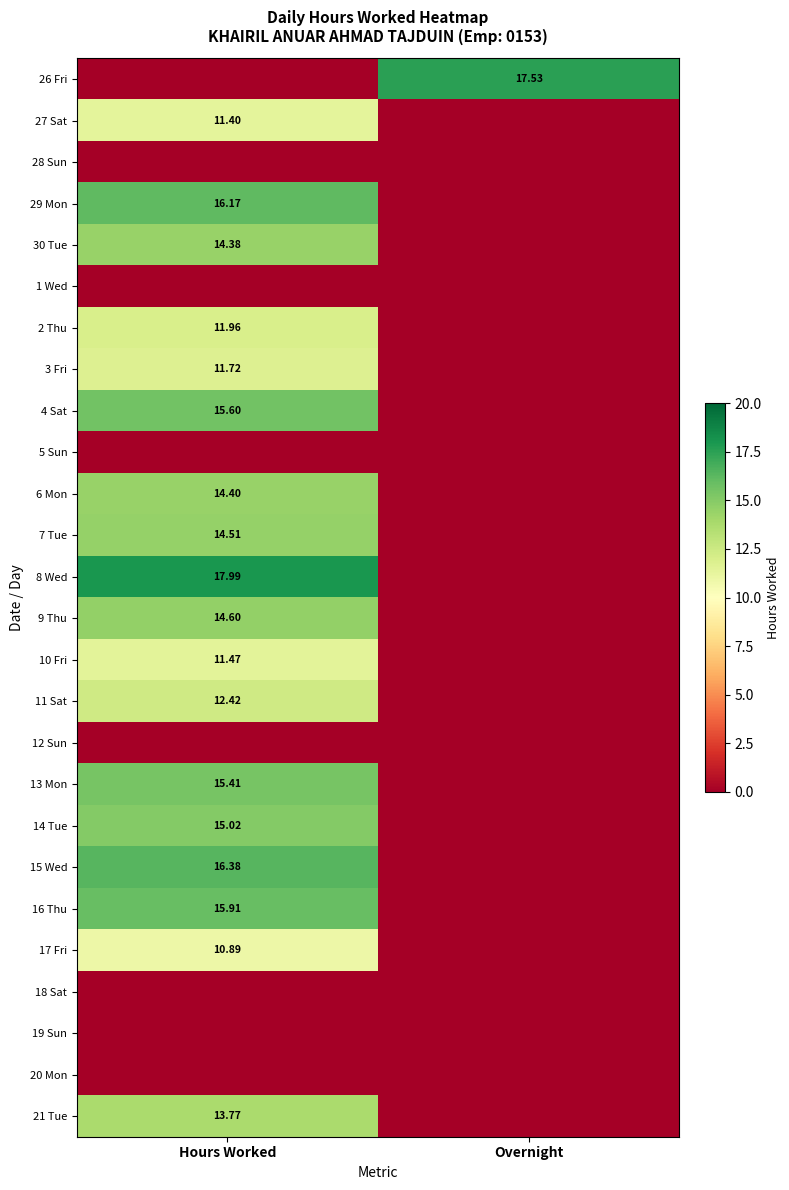

What is the sum of the 27 Sat values at Overnight and Hours Worked?

11.4